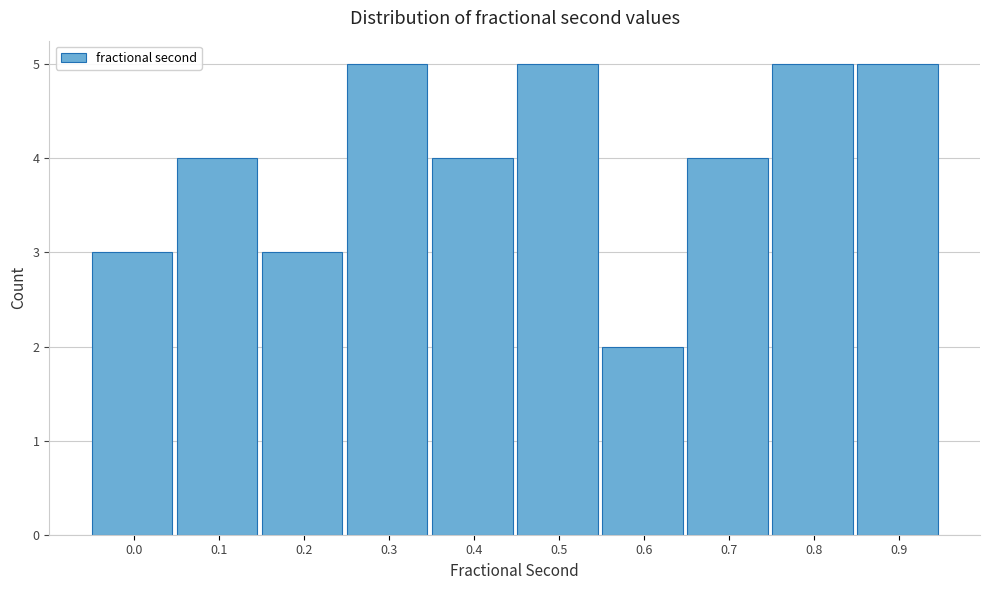

Reading left to right, transcribe all the data shown in this chart.

0.0=3	0.1=4	0.2=3	0.3=5	0.4=4	0.5=5	0.6=2	0.7=4	0.8=5	0.9=5